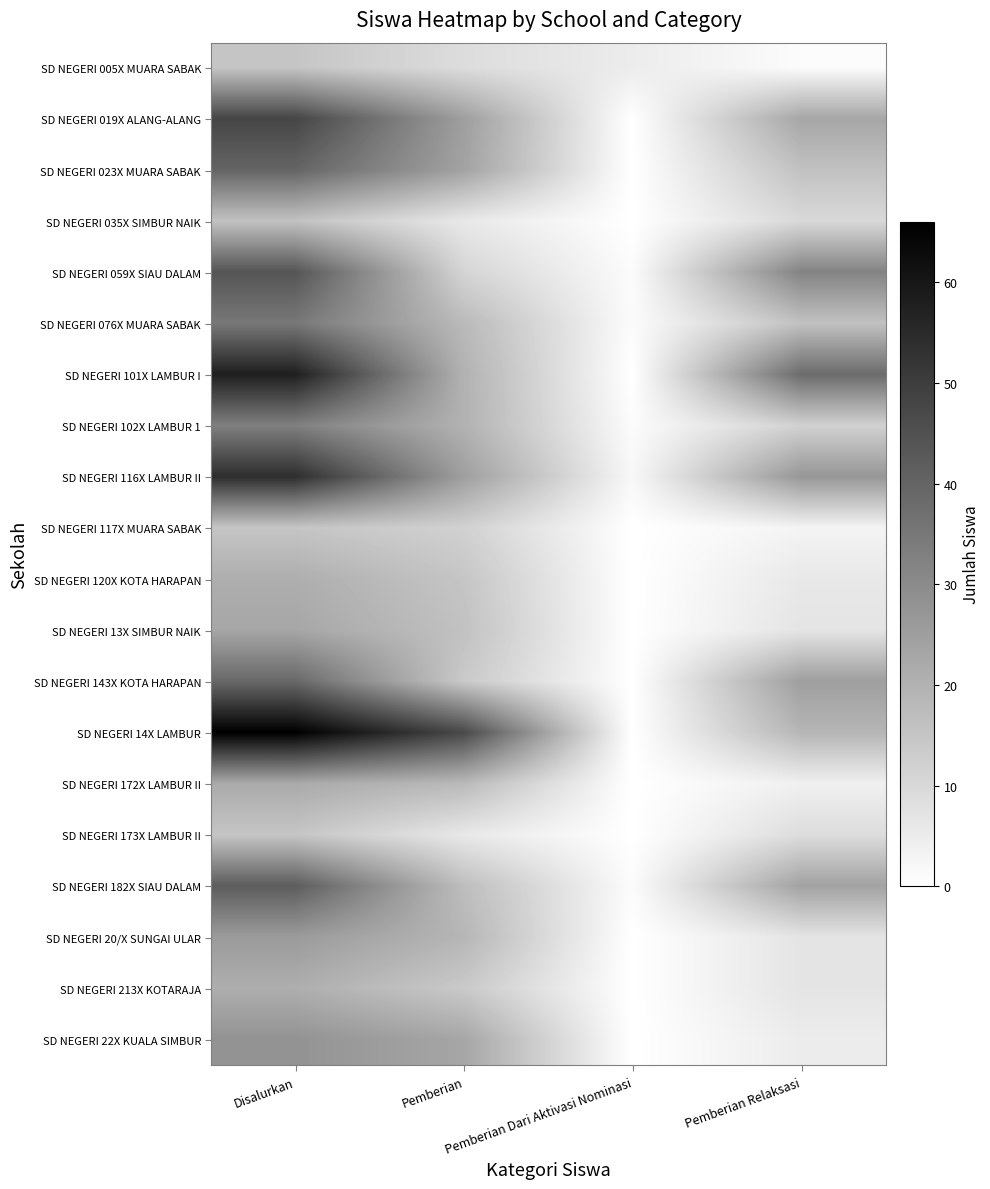

Which series changed the most between Pemberian and Pemberian Relaksasi?

SD NEGERI 14X LAMBUR